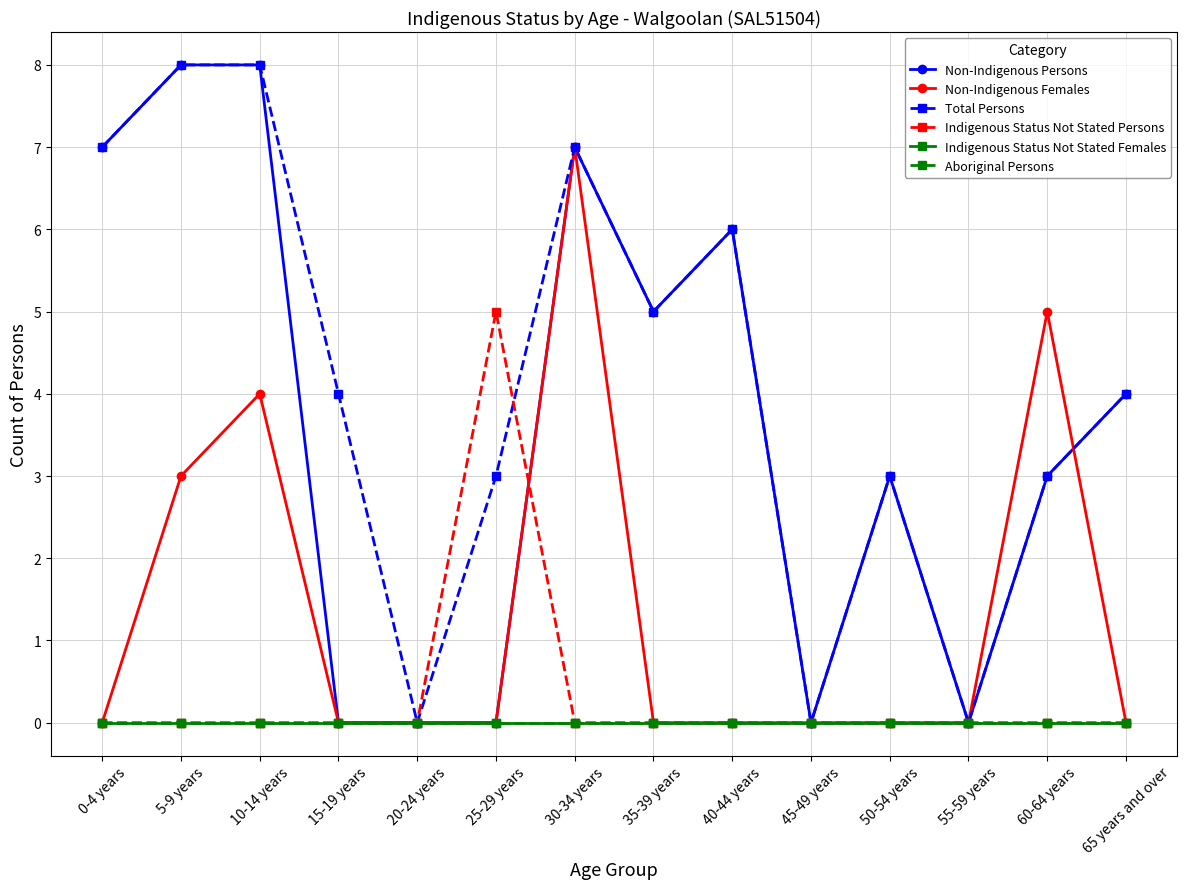

What is the label of the 11th point from the right?

15-19 years